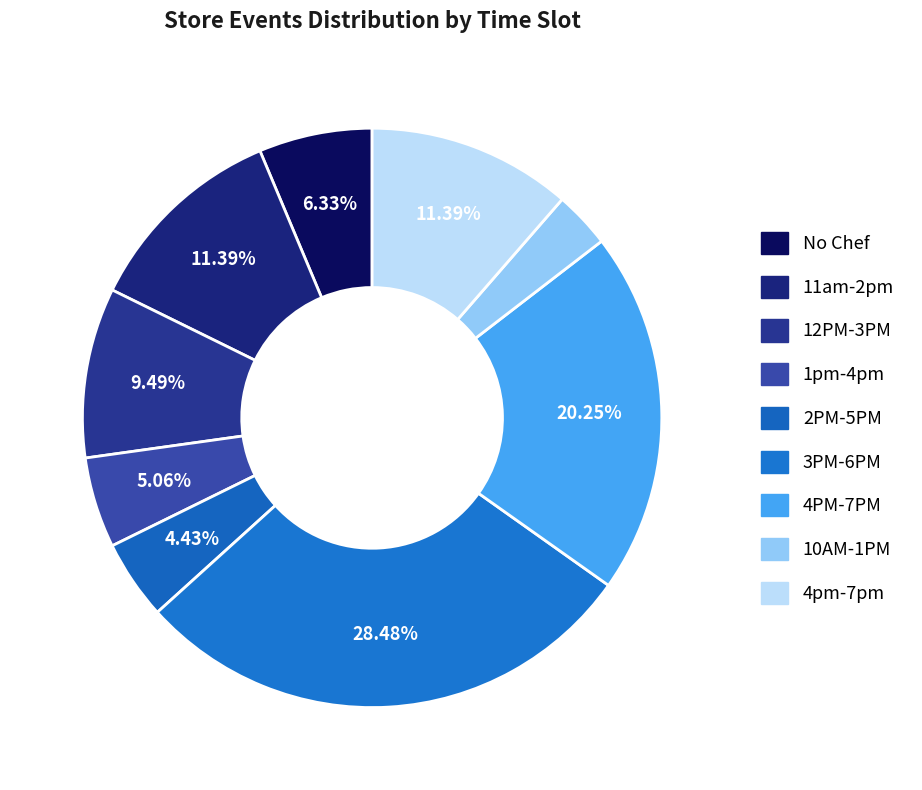

Combined, do 2PM-5PM and 3PM-6PM account for over 50%?

No